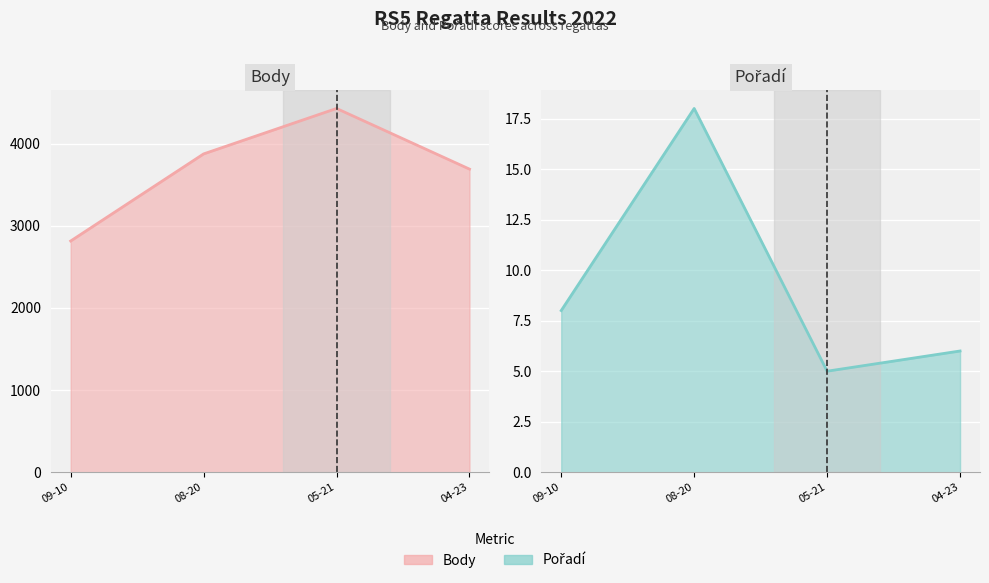

At which category does Body reach its first local peak?

05-21